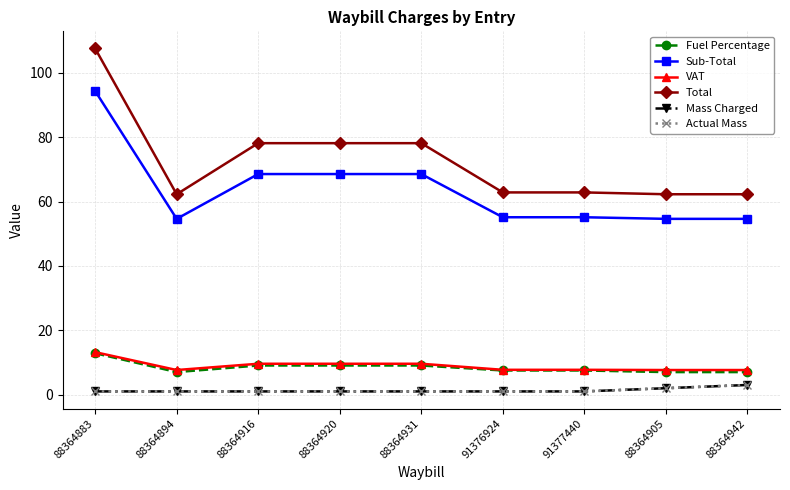

What is the highest value of the Actual Mass series?

3.0